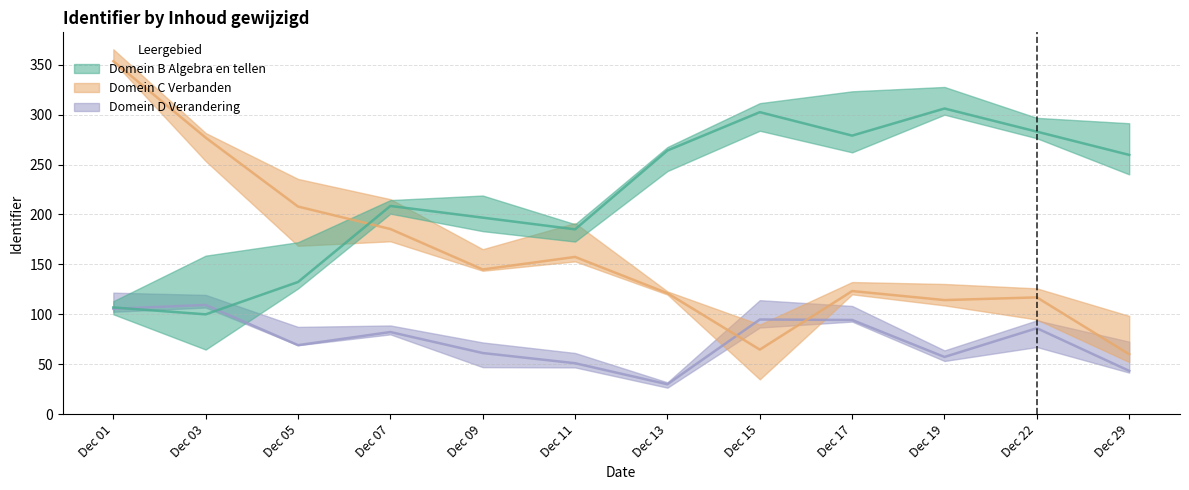

Reading left to right, transcribe all the data shown in this chart.

Domein D Verandering: 105.5	109.4	69.1	82.3	61.3	51.1	30.0	94.8	94.4	57.3	86.1	43.4
Domein C Verbanden: 353.5	276.9	207.9	185.5	144.9	157.5	121.2	64.7	123.3	114.3	117.0	60.0
Domein B Algebra en tellen: 106.9	100.0	132.4	208.5	196.8	185.1	264.1	302.5	279.0	306.1	282.9	259.7